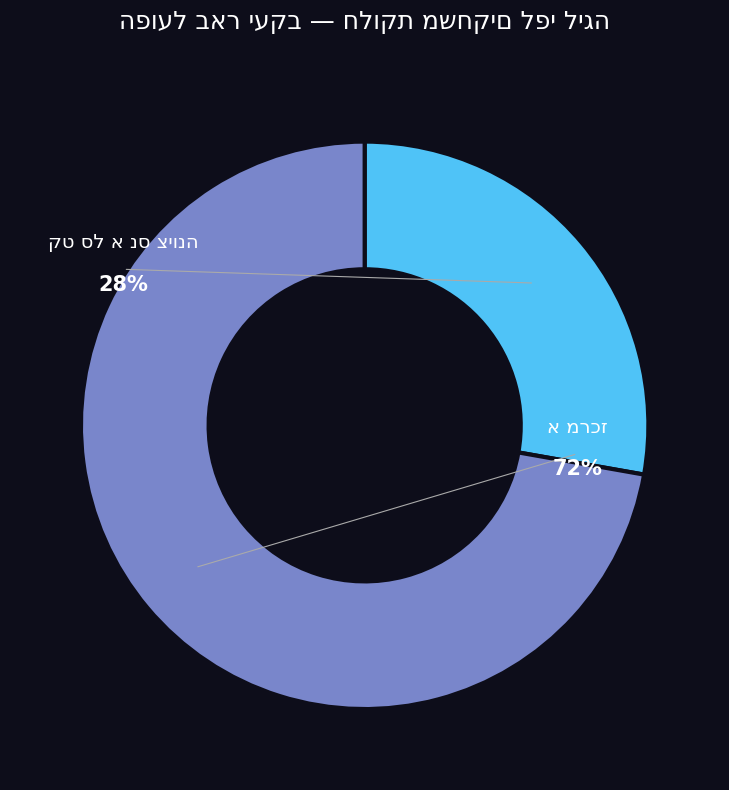

To the nearest percent, what is the difference between the largest and smallest slice percentages?

44%